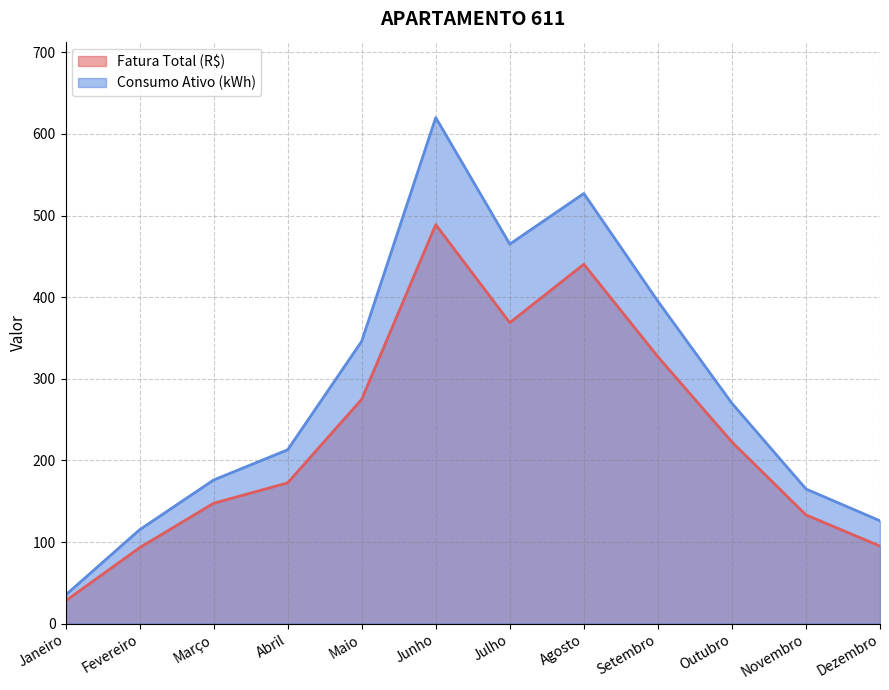

Which series has the widest spread of values?

Consumo Ativo (kWh)